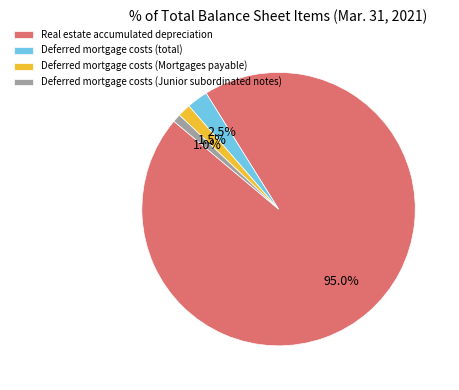

Do Deferred mortgage costs (Mortgages payable) and Deferred mortgage costs (total) together represent more than half of the pie?

No